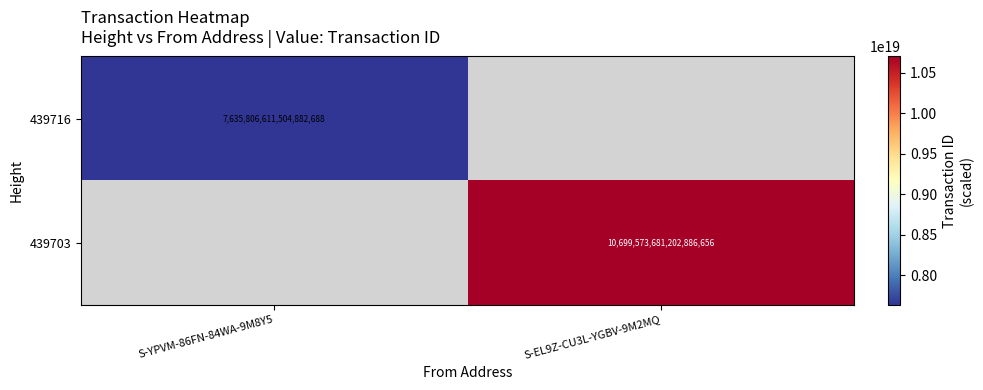

The value of 439703 at S-EL9Z-CU3L-YGBV-9M2MQ is 10699573681202886656. True or false?

True